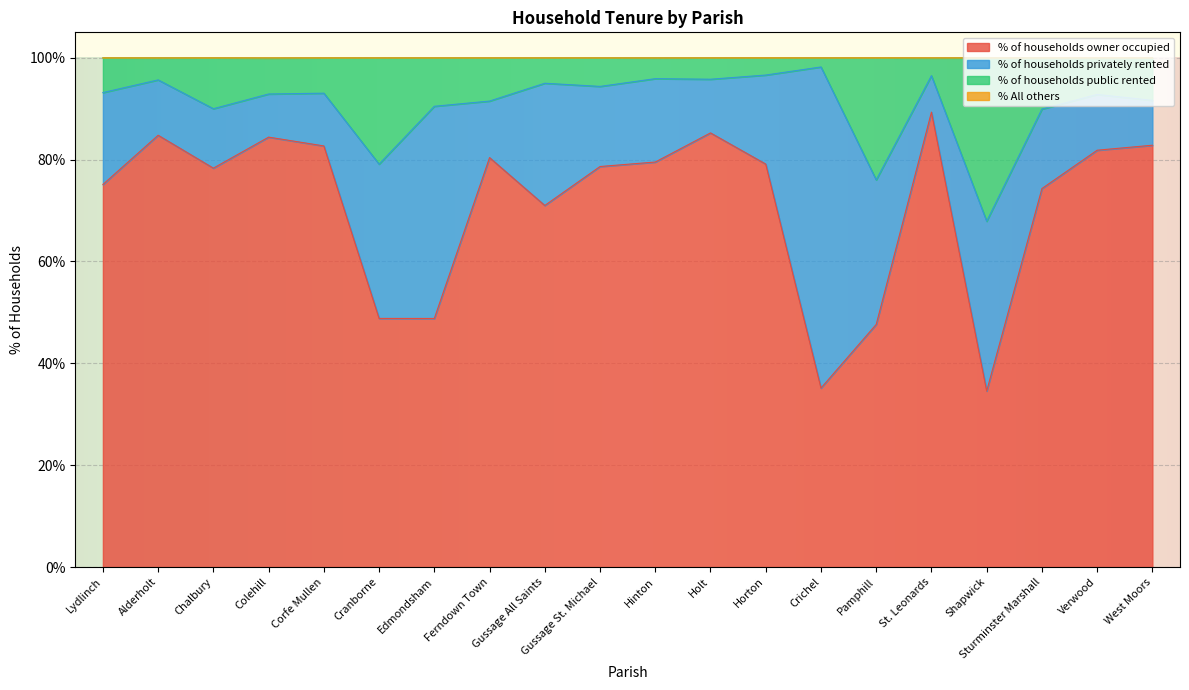

Does the chart display data point markers on the line(s)?

No